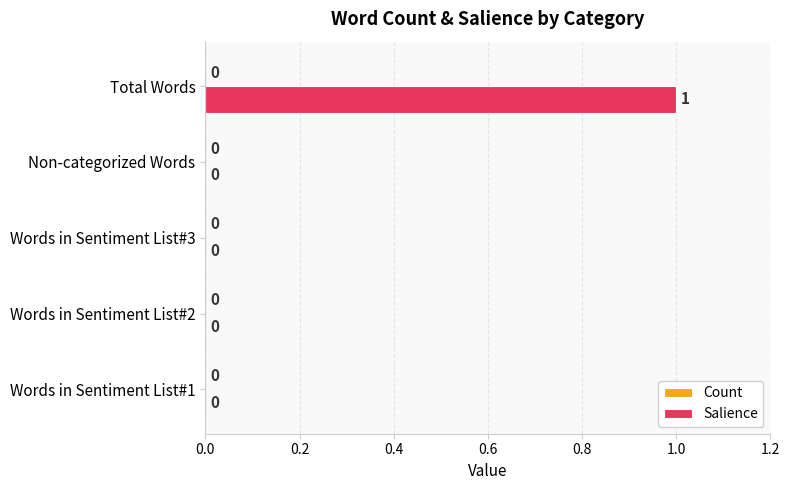

Which label corresponds to the largest value in the chart?

Total Words